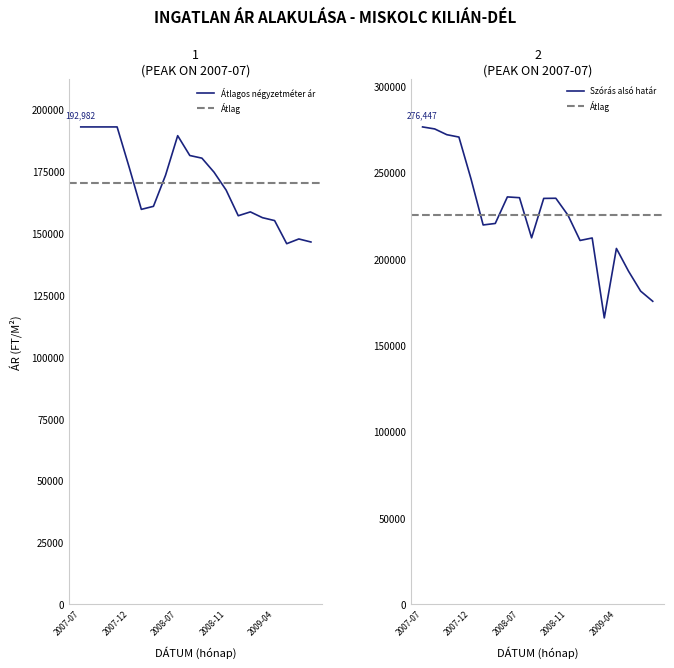

What is the value of the Szórás alsó határ point at the 2nd from the left?

275289